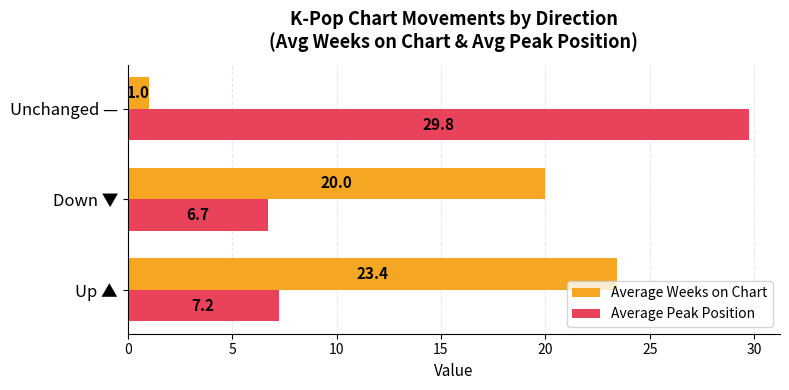

What are all the series names shown in the legend?

Average Weeks on Chart, Average Peak Position